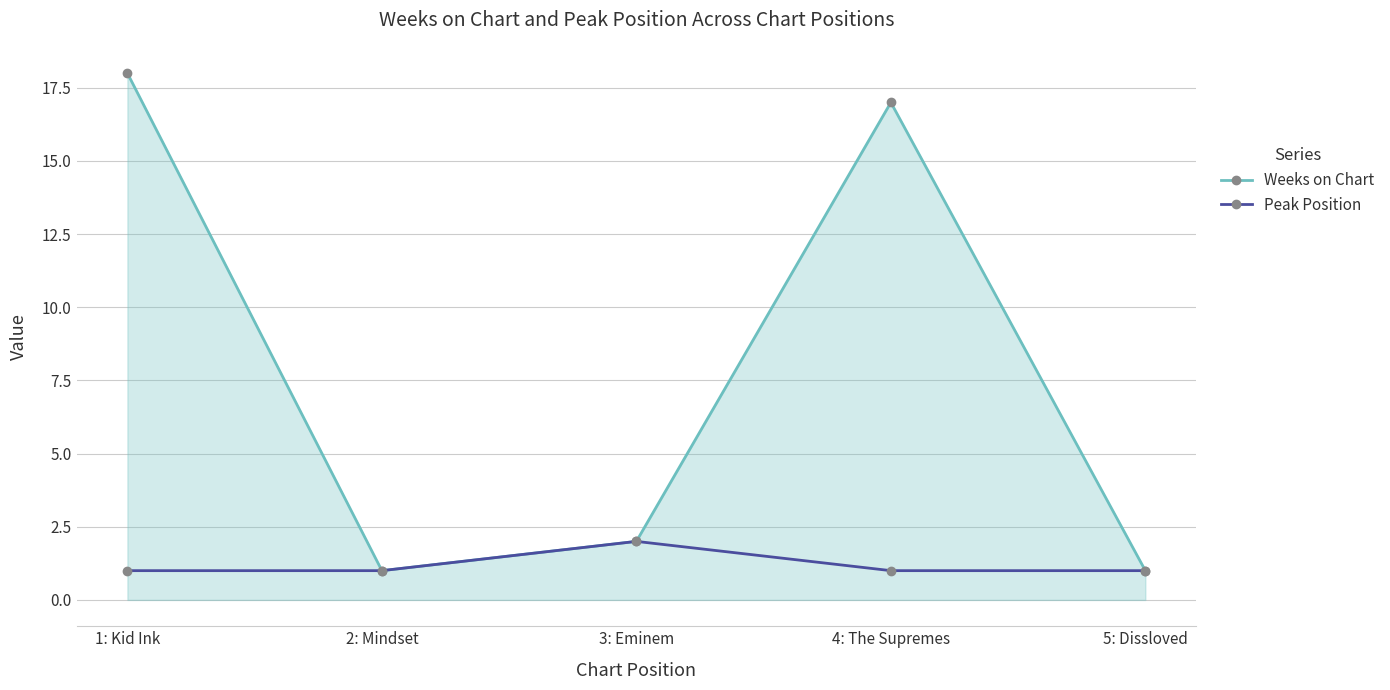

The value of Weeks on Chart at 3: Eminem is 2. True or false?

True